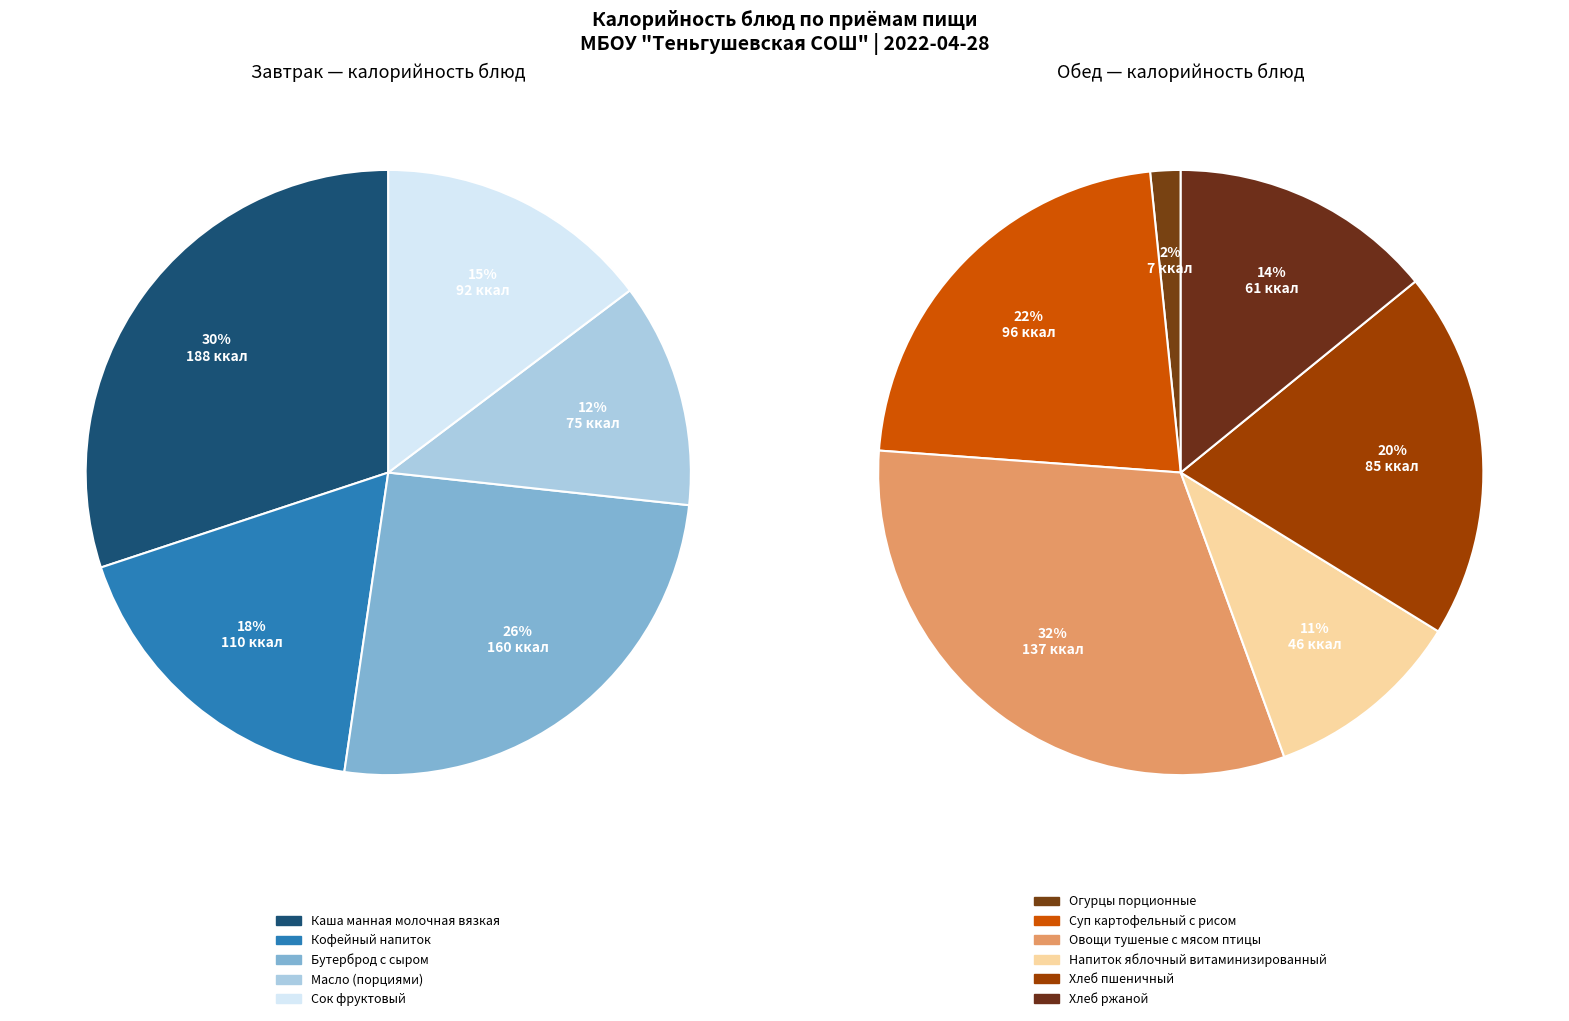

How many slices are in this pie chart?

11